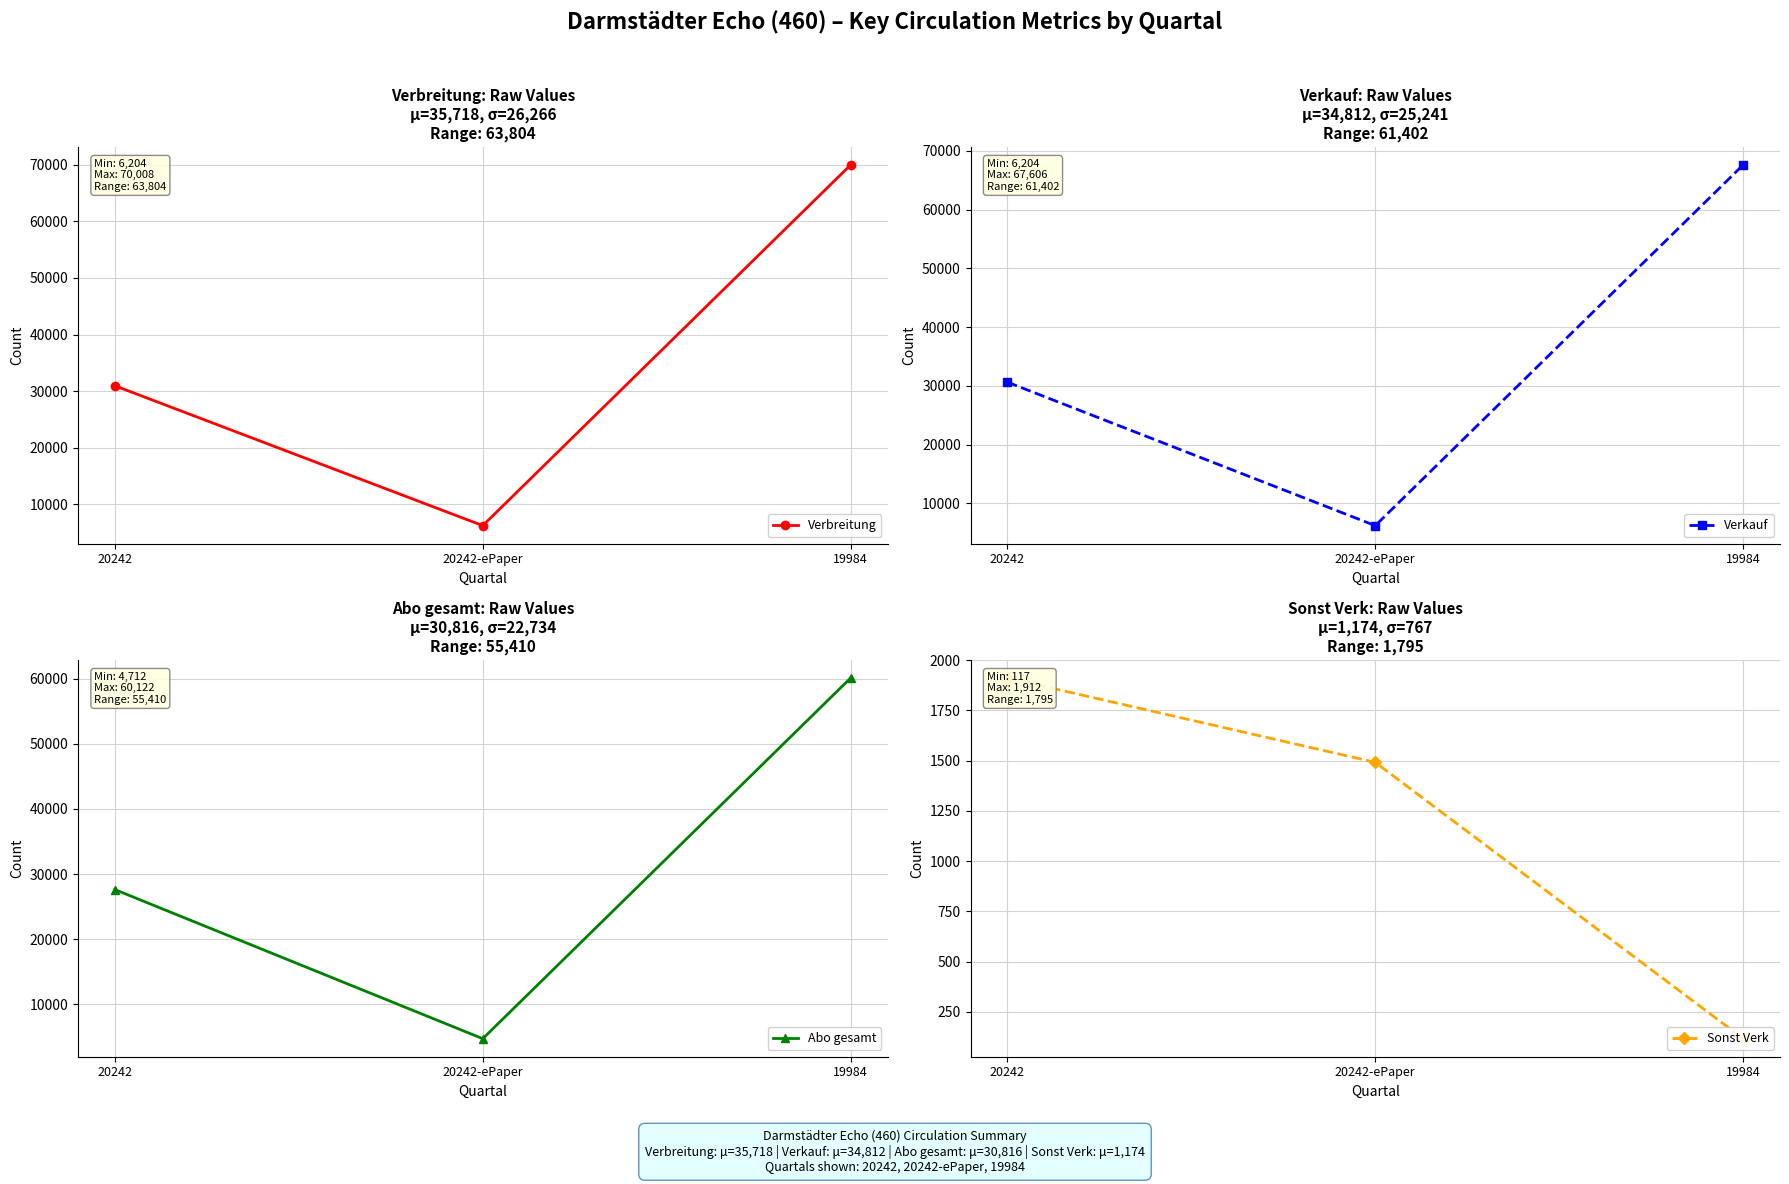

How many values in the Verbreitung series exceed 30943?

1